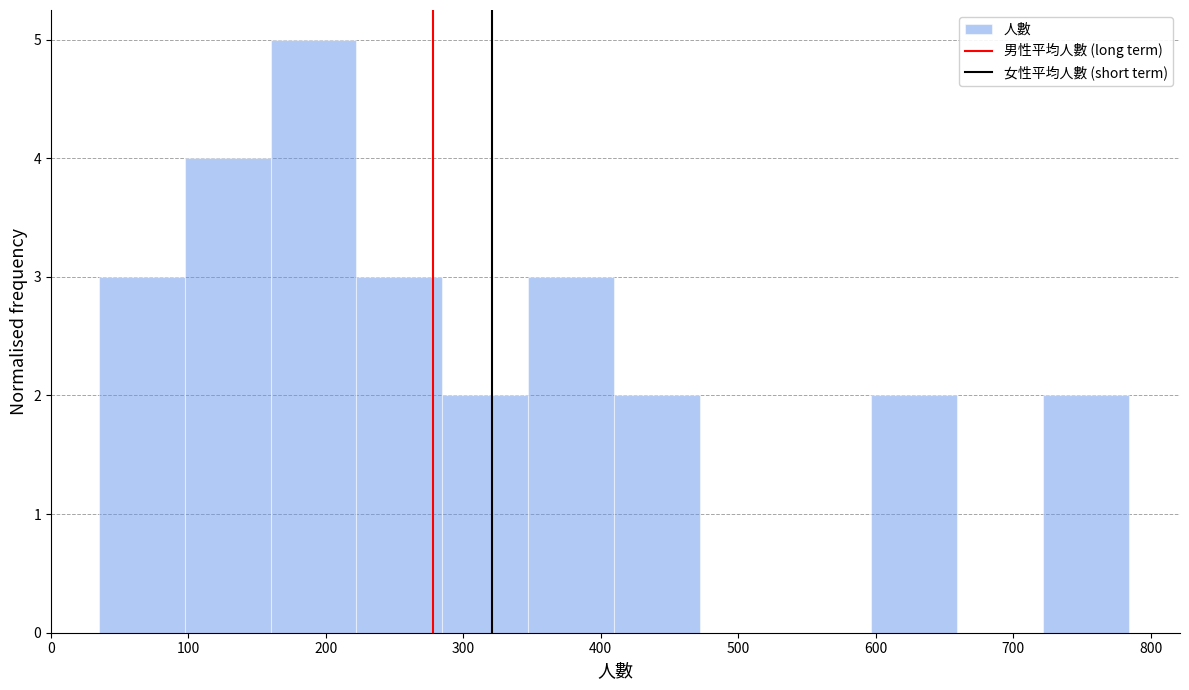

Reading left to right, transcribe this chart: for each bar, give the range it covers on the x-axis and its height. Neither the bar edges nor the heights are printed on the chart, so give them approximately, as read against the axes.

40 to 100: 3
100 to 160: 4
160 to 220: 5
220 to 280: 3
280 to 350: 2
350 to 410: 3
410 to 470: 2
470 to 530: 0
530 to 600: 0
600 to 660: 2
660 to 720: 0
720 to 780: 2